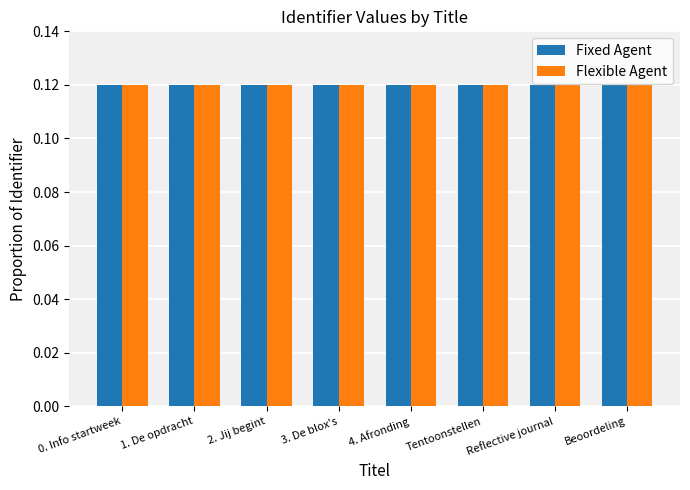

True or false: Flexible Agent has a value of 0.2 at 0. Info startweek.

False